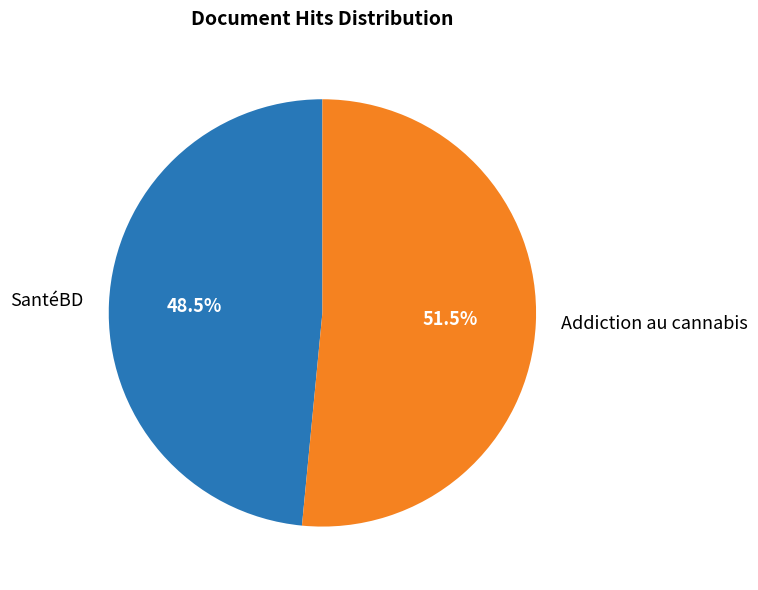

What is the largest slice in the pie chart?

Addiction au cannabis